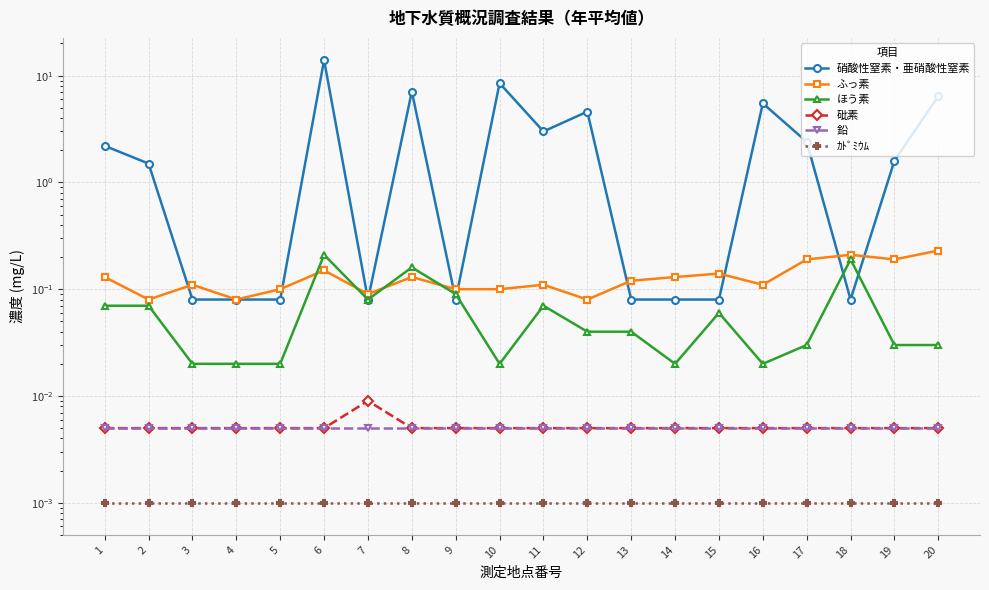

Which has a higher value, 12 or 7?

12